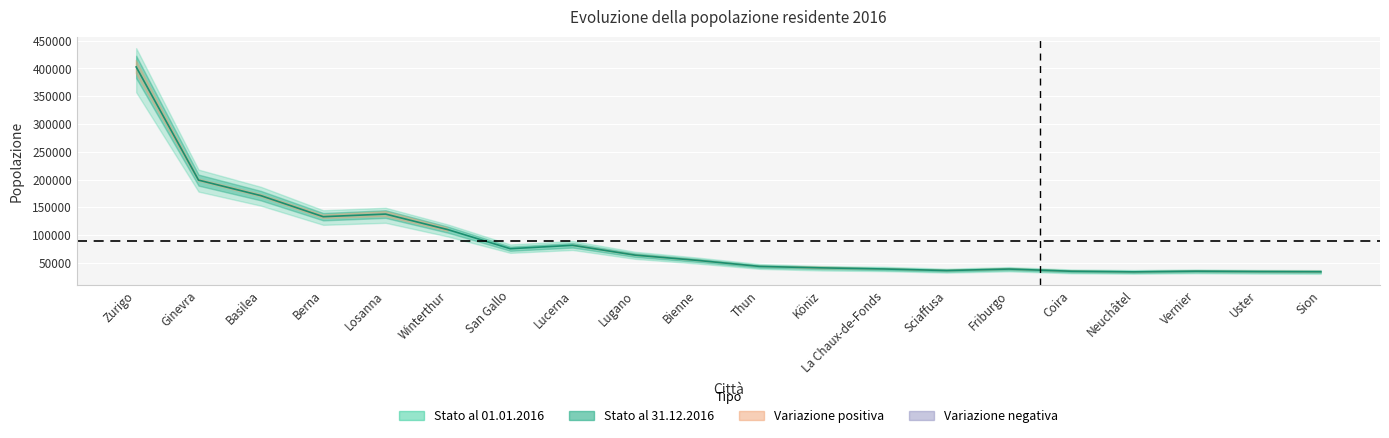

Between Lucerna and Vernier, which series saw the biggest shift?

Stato al 01.01.2016